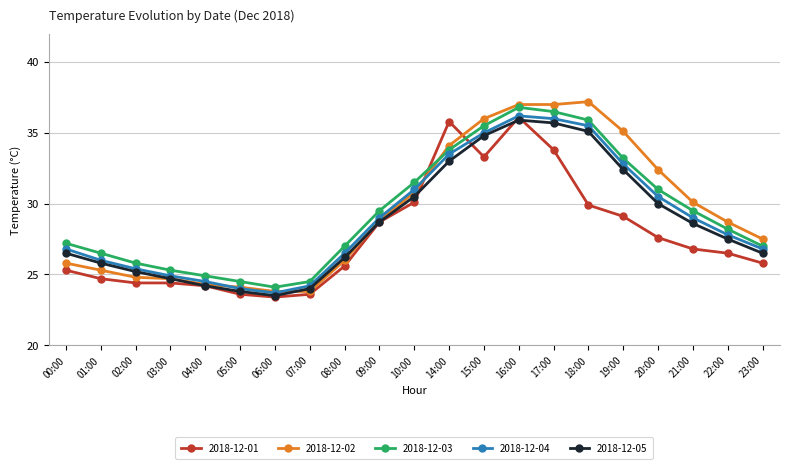

At which label is 2018-12-02 closest to 30?

21:00